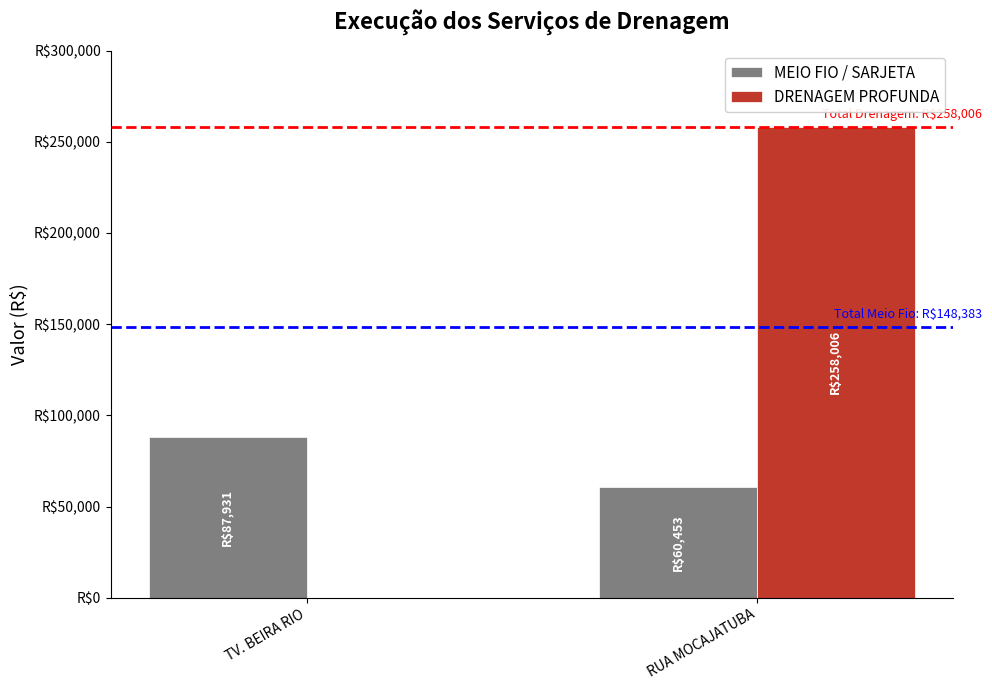

How many values in DRENAGEM PROFUNDA are above zero?

1